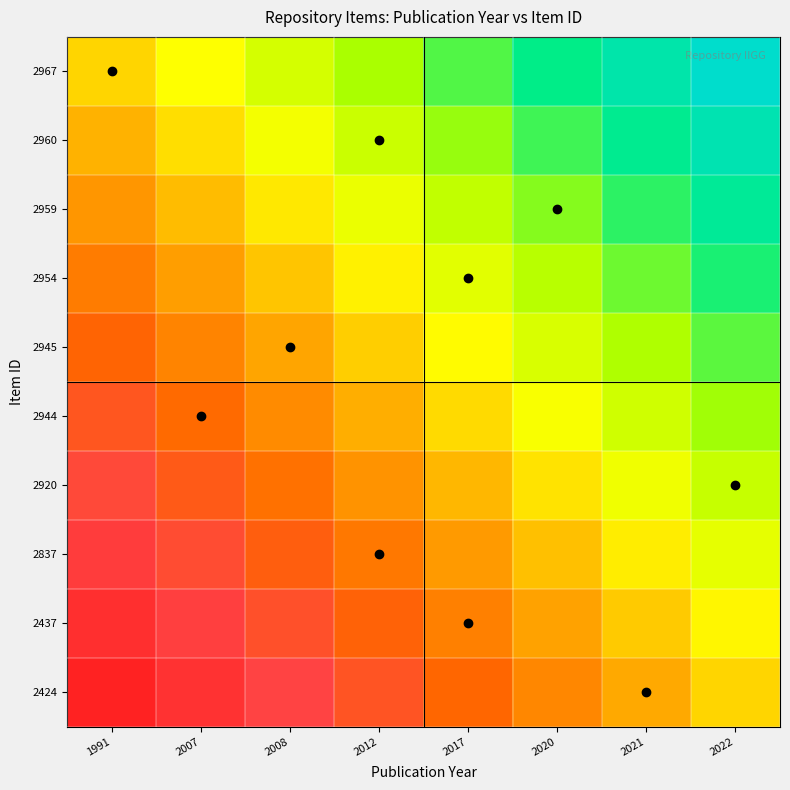

What is the total value across all series at 2021?

3.6